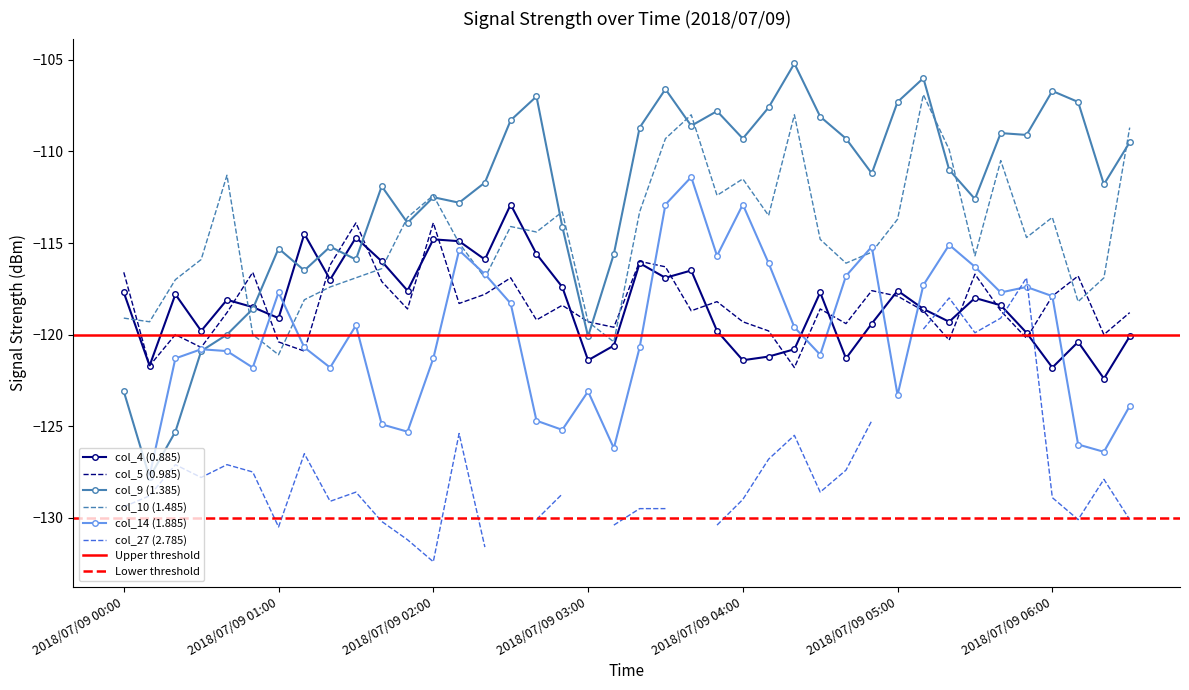

Which series ends up on top after the final intersection of col_4 (0.885) and col_5 (0.985)?

col_5 (0.985)